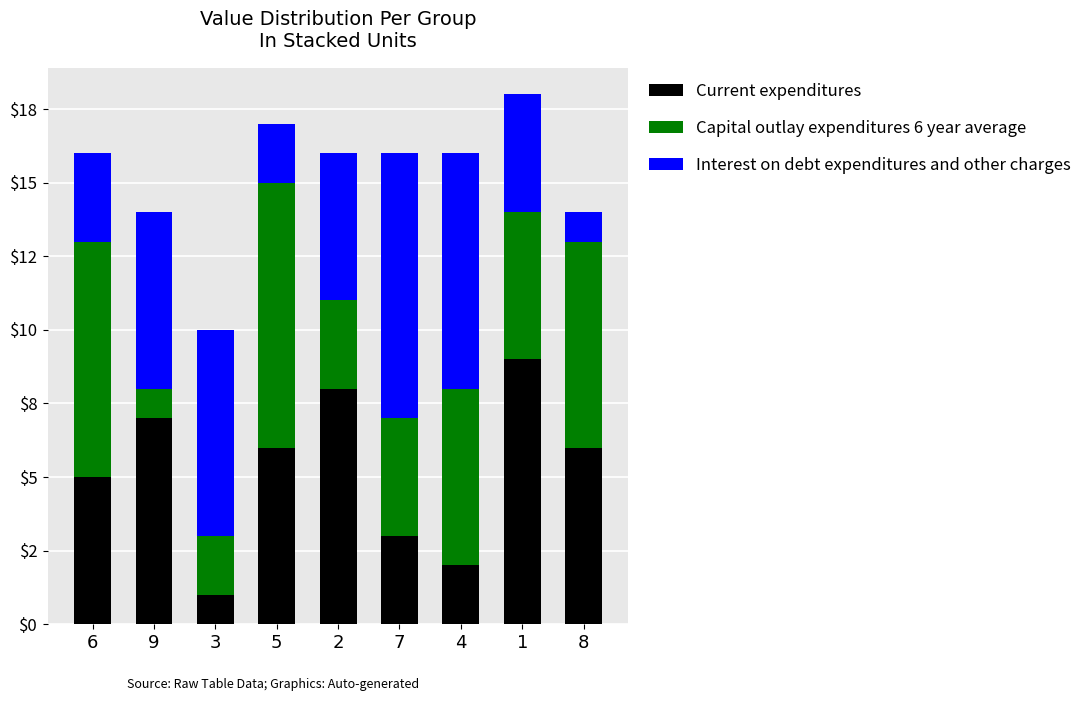

Does the chart contain any negative values?

No